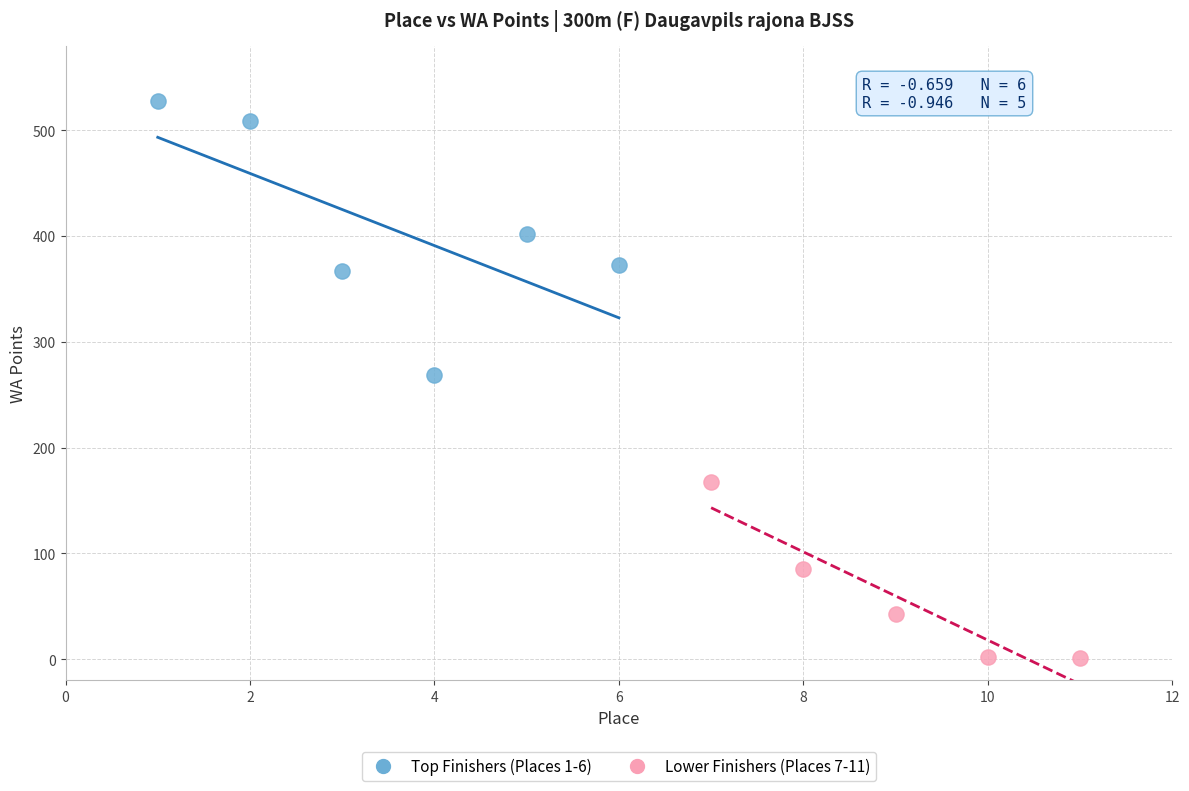

Which series reaches the maximum Y coordinate?

Top Finishers (Places 1-6)